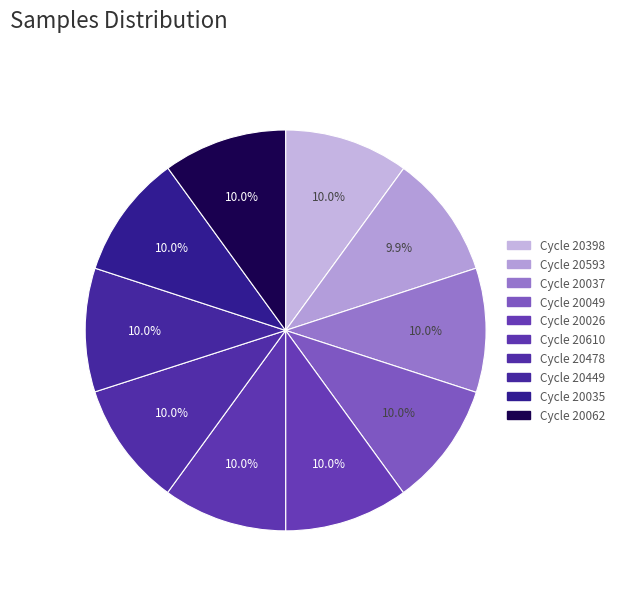

Count the number of slices in the pie.

10